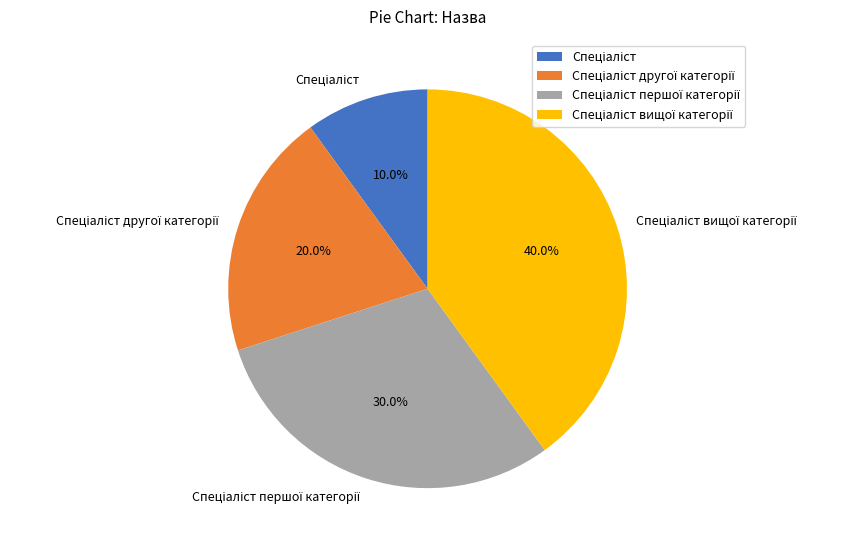

Does any single category account for the majority?

No